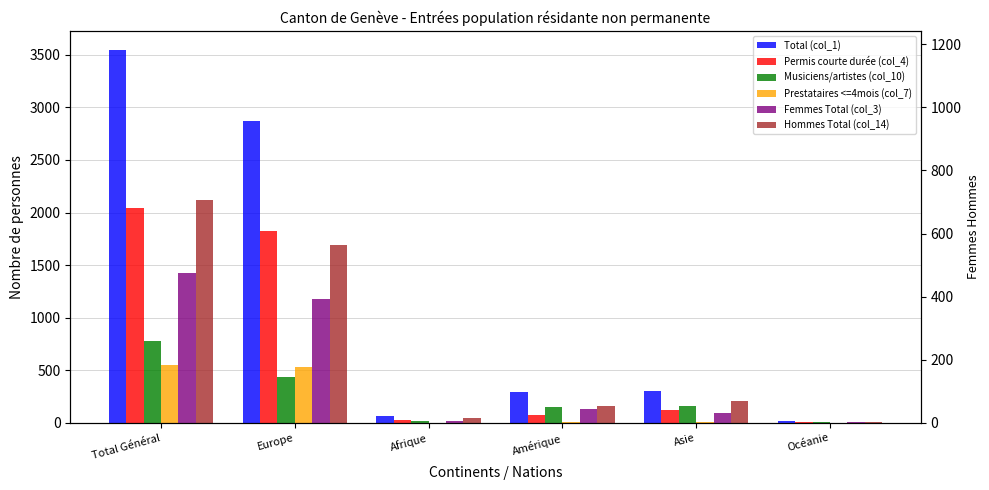

What is the sum of all Hommes Total (col_14) values?

4248